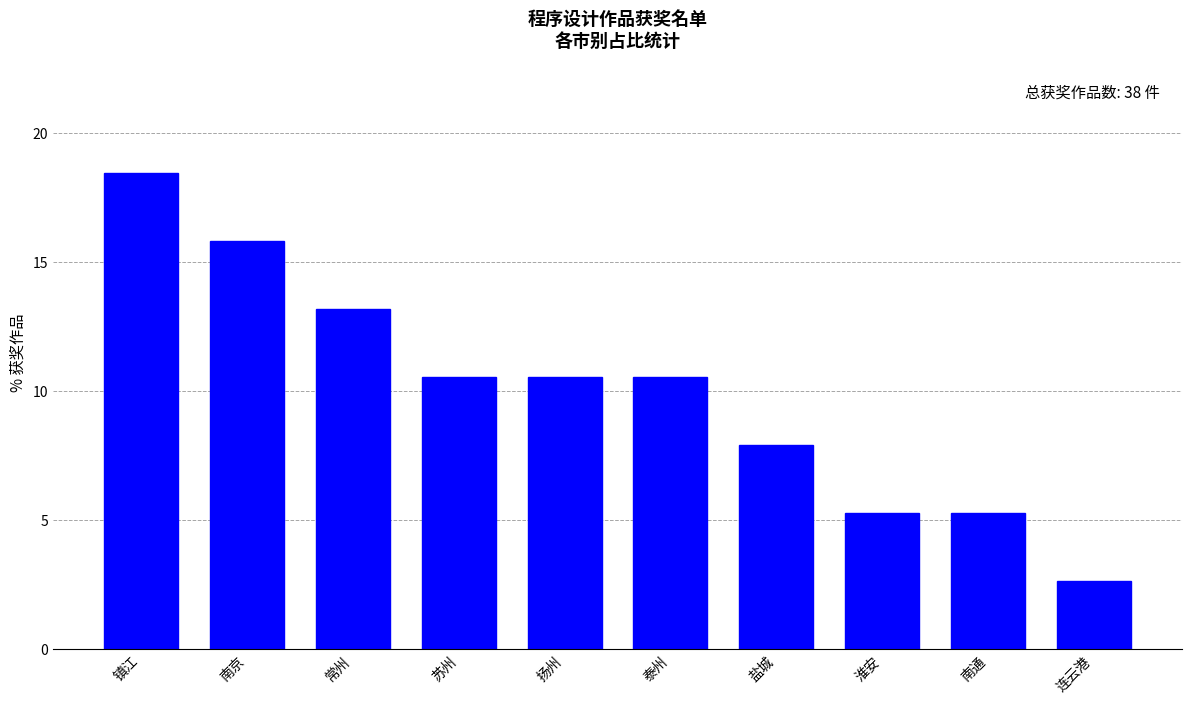

How many bars are there in total?

10